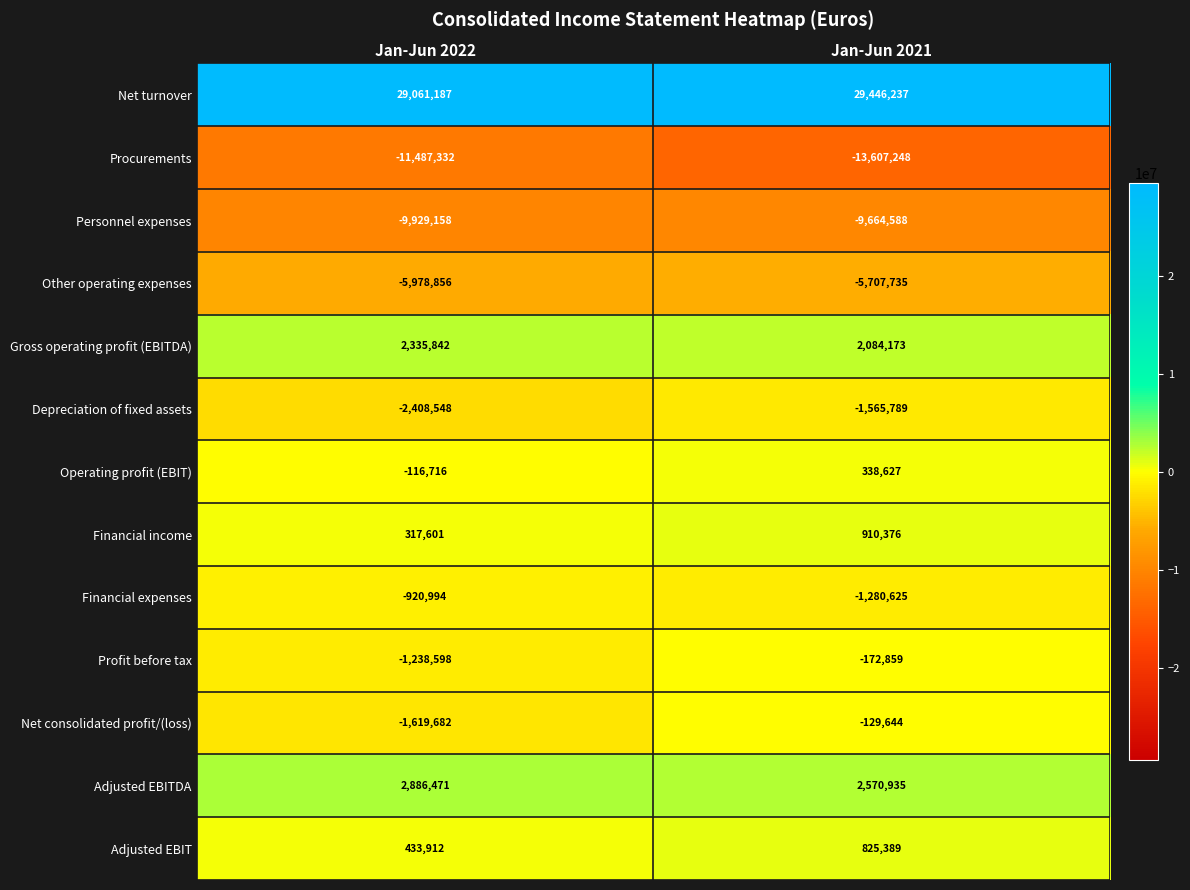

What is the spread (max minus min) of values at Jan-Jun 2022?

40548519